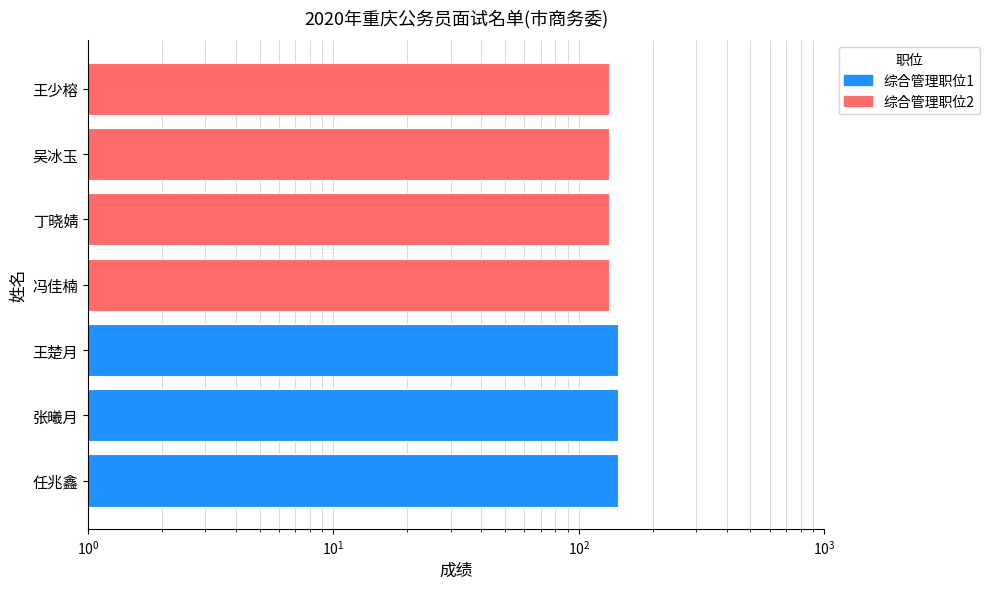

Which label corresponds to the largest value in the chart?

任兆鑫